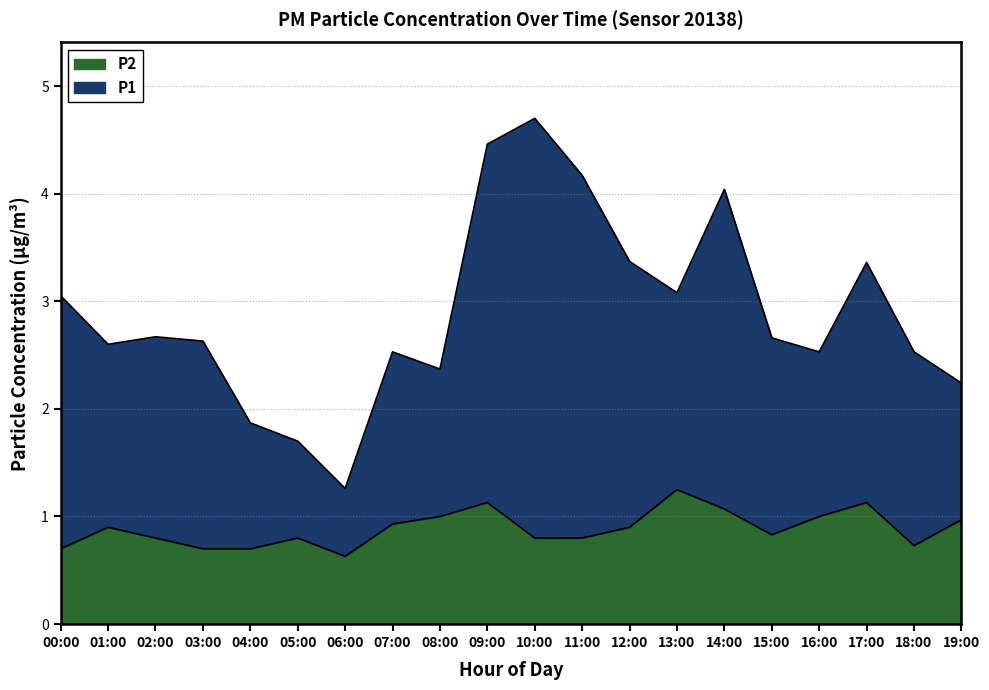

The value of P2 at 08:00 is 1.0. True or false?

True